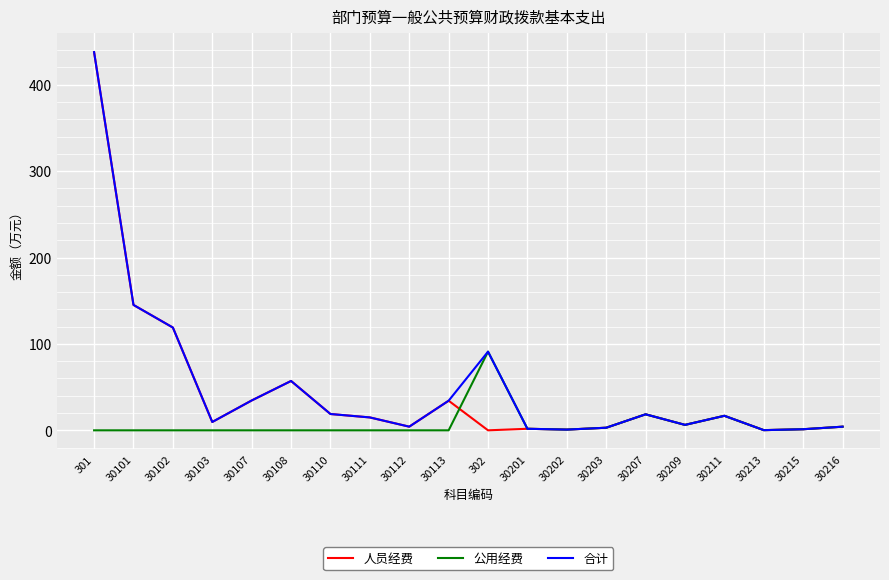

At which label is 人员经费 closest to 218?

30101